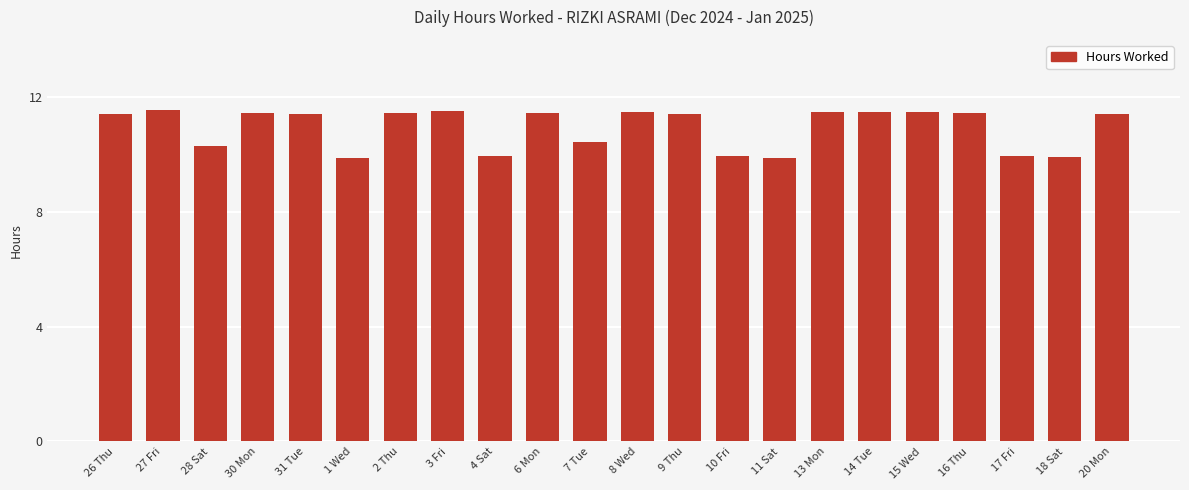

Where does the data first go above 11?

26 Thu